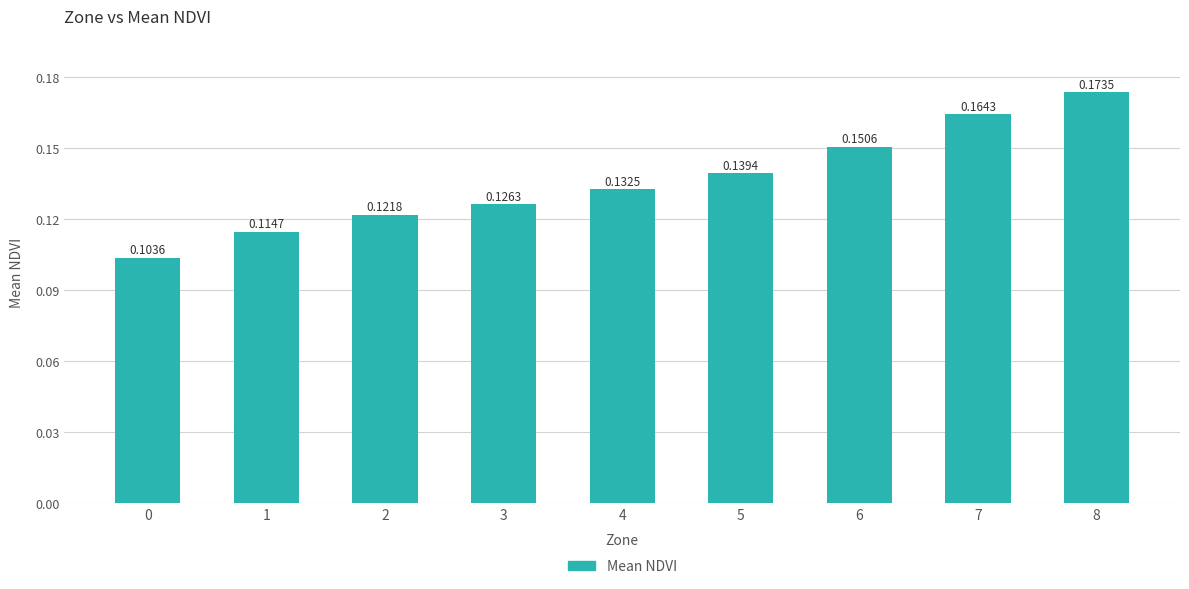

Between 0 and 3, which is larger?

3